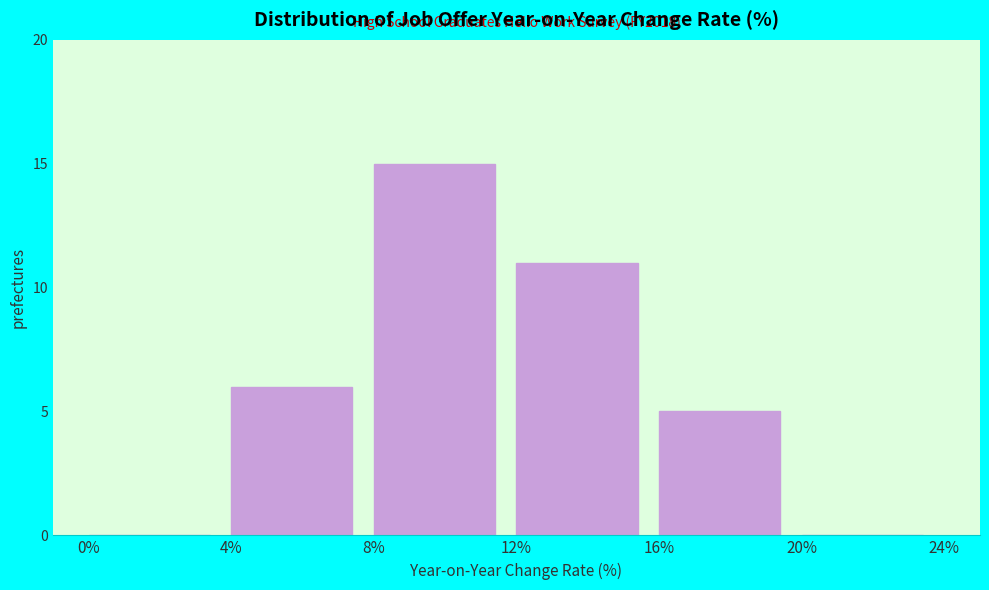

Which range on the x-axis has the tallest bar?

8% to 12%